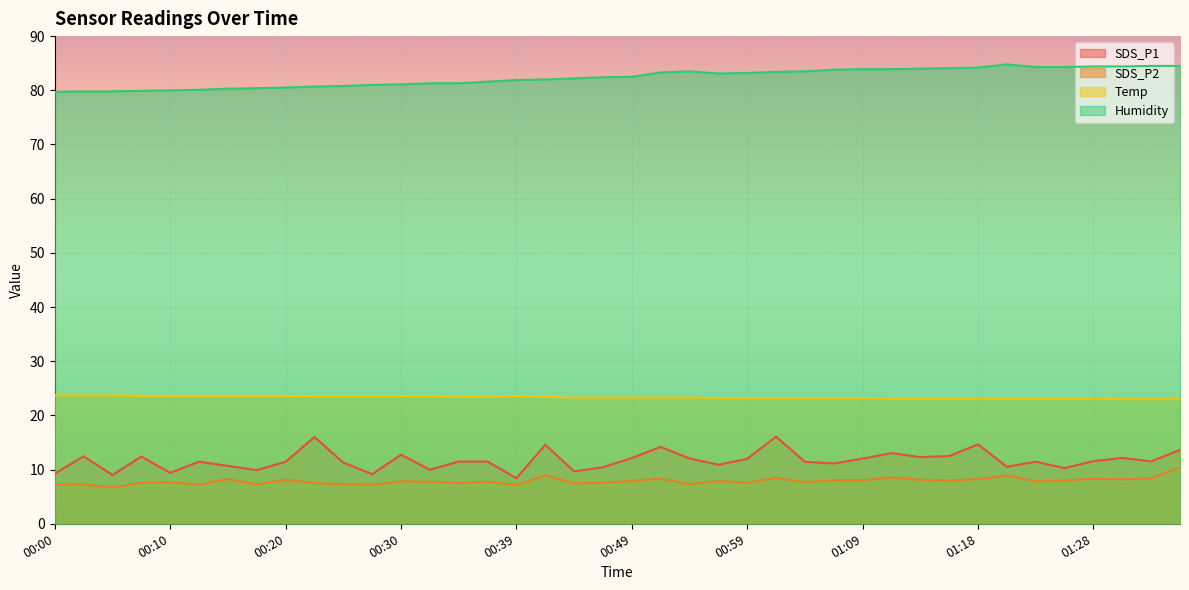

True or false: SDS_P1 and Humidity cross at least once.

False